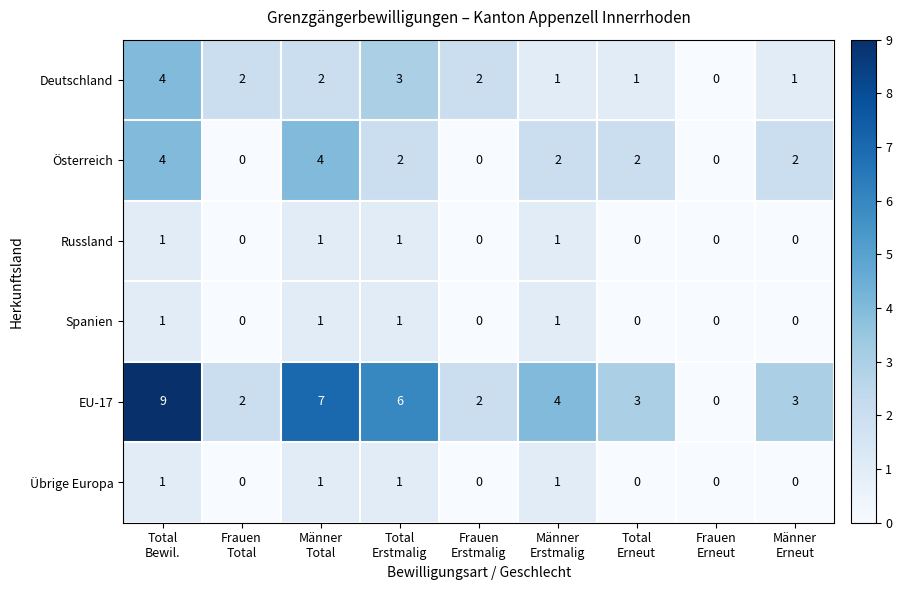

What is the maximum value for Österreich?

4